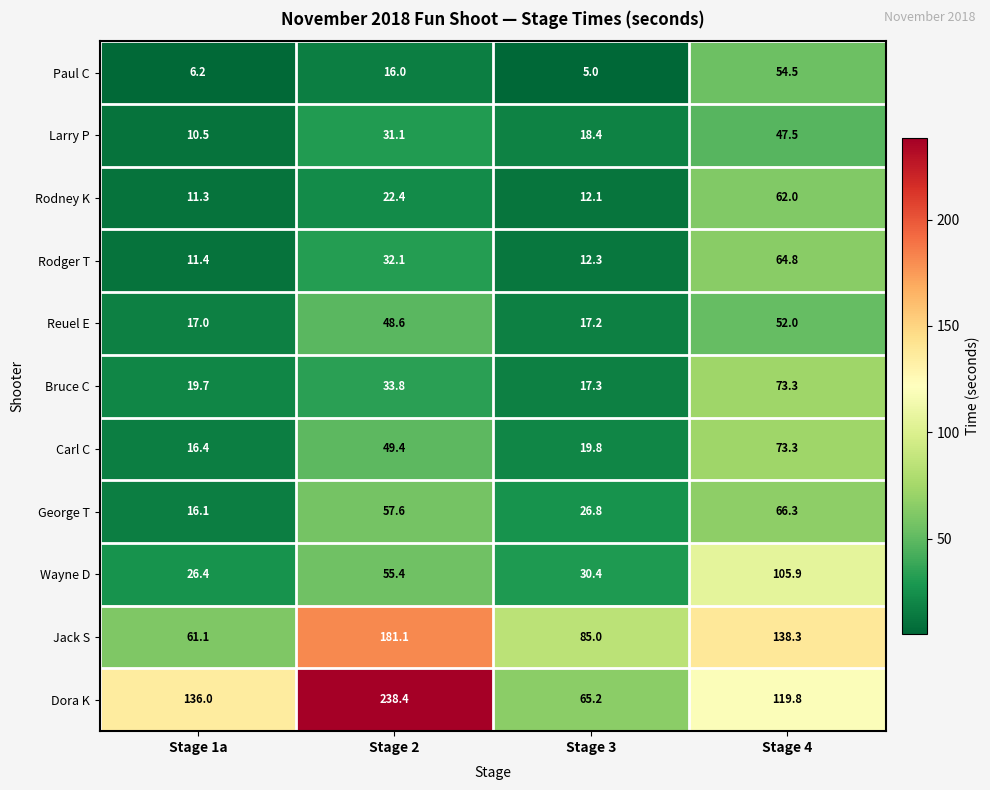

True or false: Paul C has a value of 90.2 at Stage 4.

False